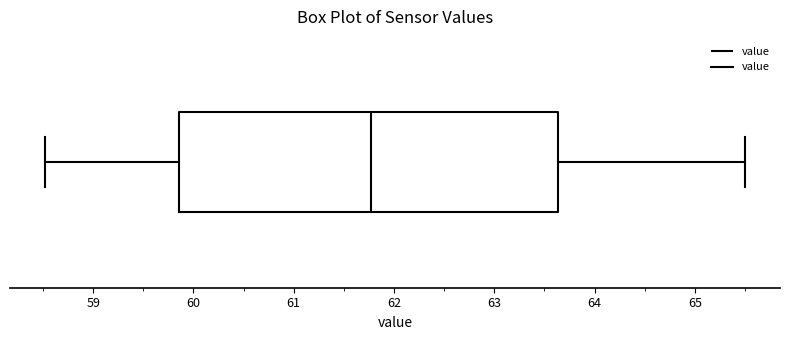

Read this box plot against the x-axis: the position of the median line, the range covered by the box, and the ends of both whiskers. The values are not printed on the chart, so give them approximately, as read against the axis.

median 61.8, box 59.9 to 63.6, whiskers 58.5 to 65.5